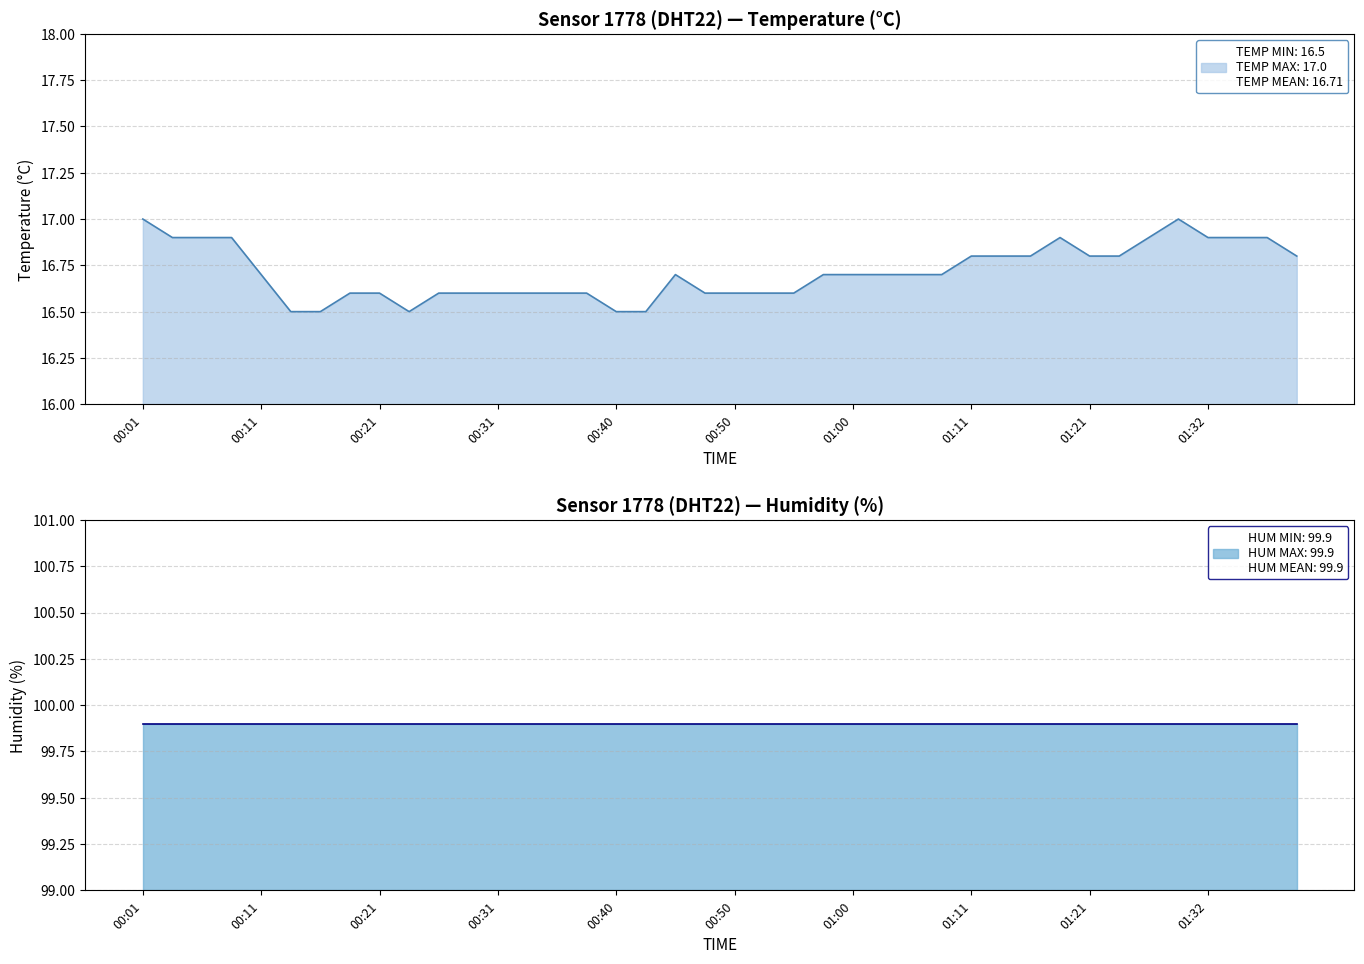

What is the value of the 33rd point from the left?

16.8